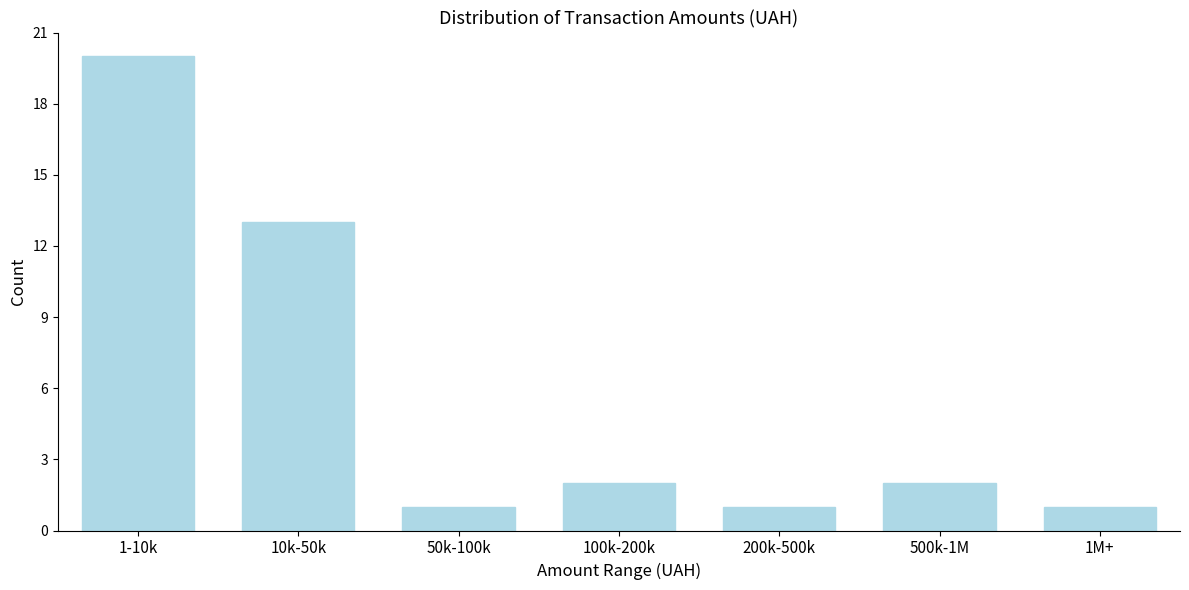

Reading left to right, extract all data points from this chart.

1-10k=20	10k-50k=13	50k-100k=1	100k-200k=2	200k-500k=1	500k-1M=2	1M+=1